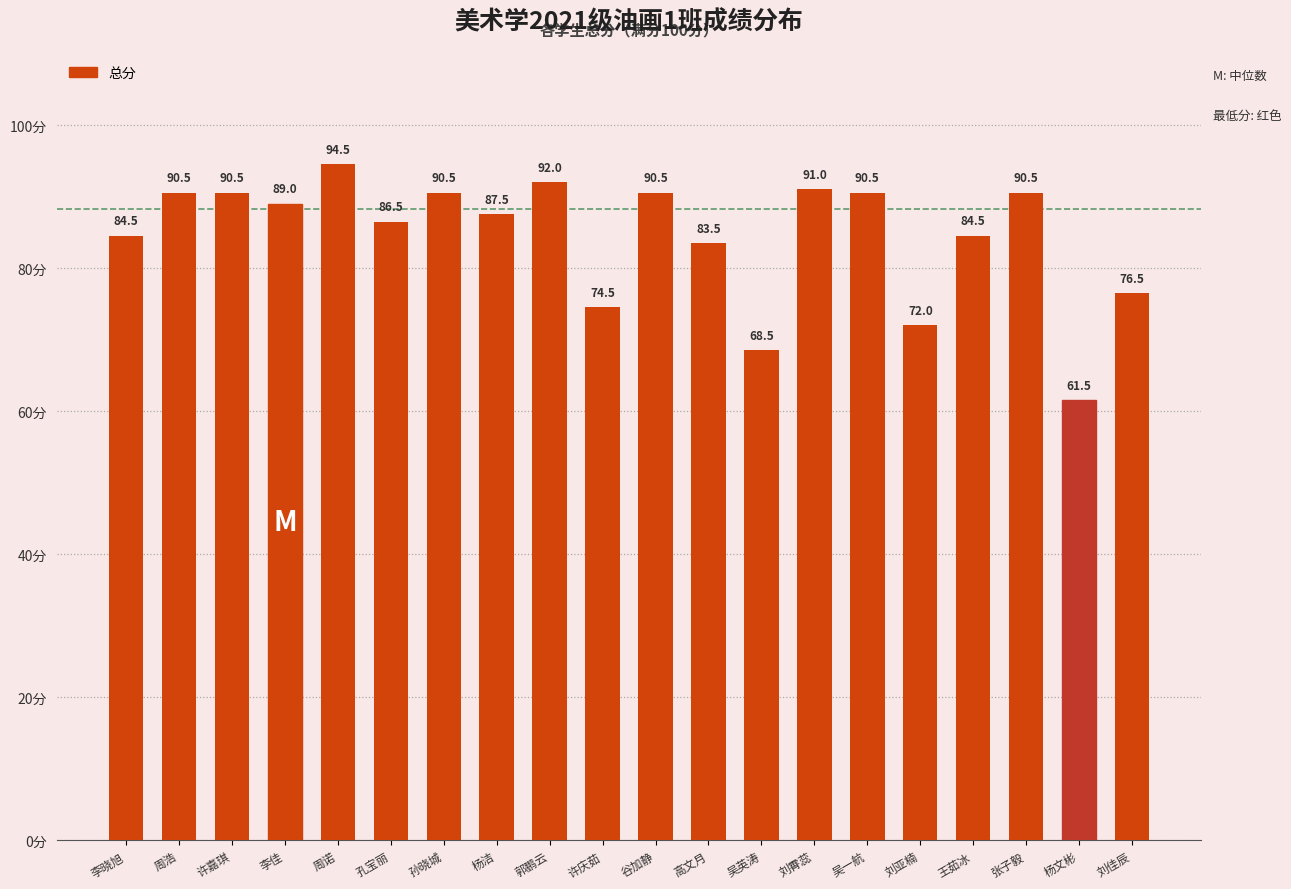

What is the average value?

84.5